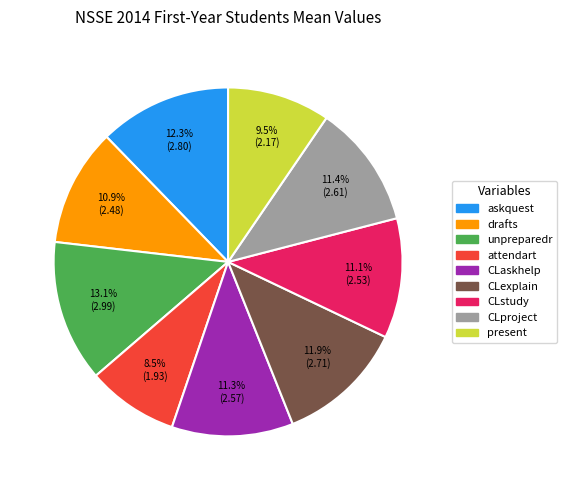

How many segments does this pie chart have?

9